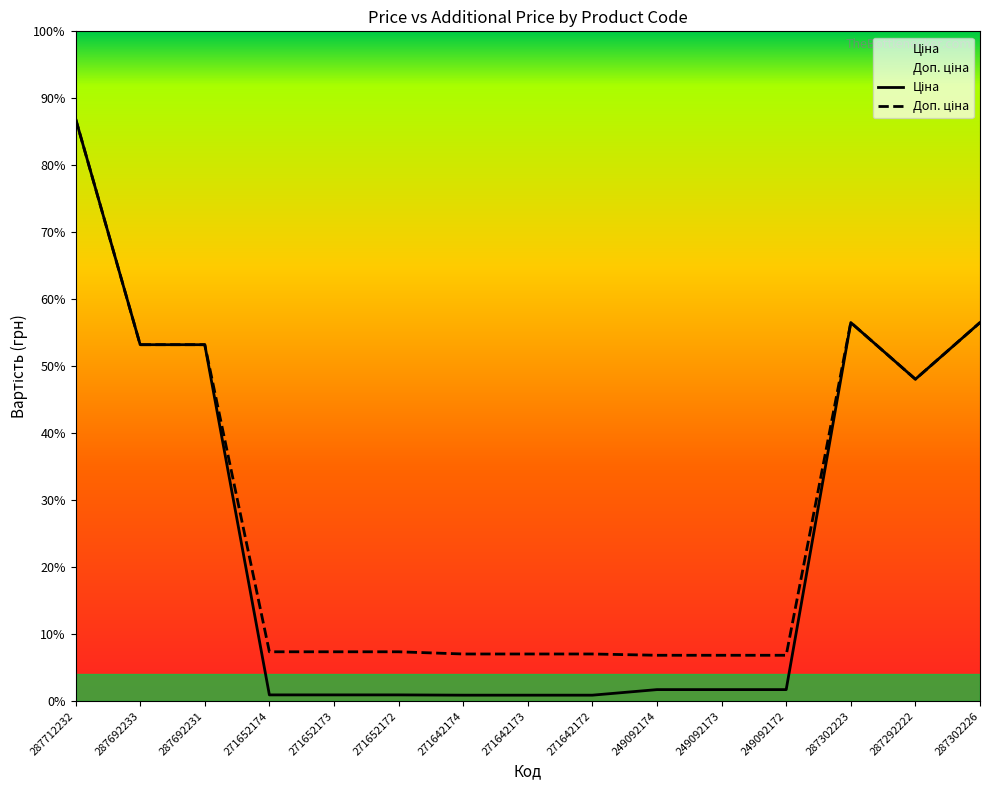

Reading left to right, what are all the values shown in this chart?

Ціна: 287712232=30102.8	287692233=18420.9	287692231=18420.9	271652174=318.3	271652173=318.3	271652172=318.3	271642174=304.1	271642173=304.1	271642172=304.1	249092174=591.6	249092173=591.6	249092172=591.6	287302223=19564.9	287292222=16636.8	287302226=19564.9
Доп. ціна: 287712232=30102.8	287692233=18420.9	287692231=18420.9	271652174=2546.4	271652173=2546.4	271652172=2546.4	271642174=2432.8	271642173=2432.8	271642172=2432.8	249092174=2366.5	249092173=2366.5	249092172=2366.5	287302223=19564.9	287292222=16636.8	287302226=19564.9